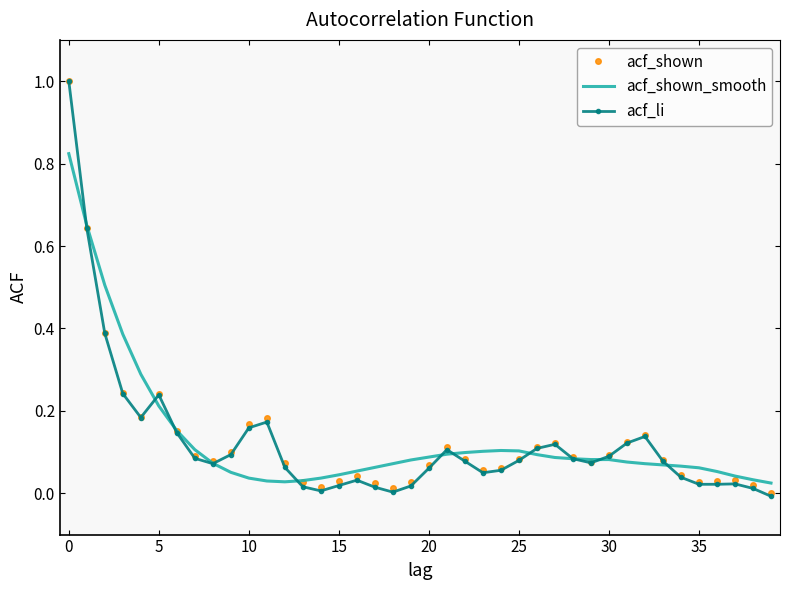

What are all the series names shown in the legend?

acf_shown, acf_shown_smooth, acf_li